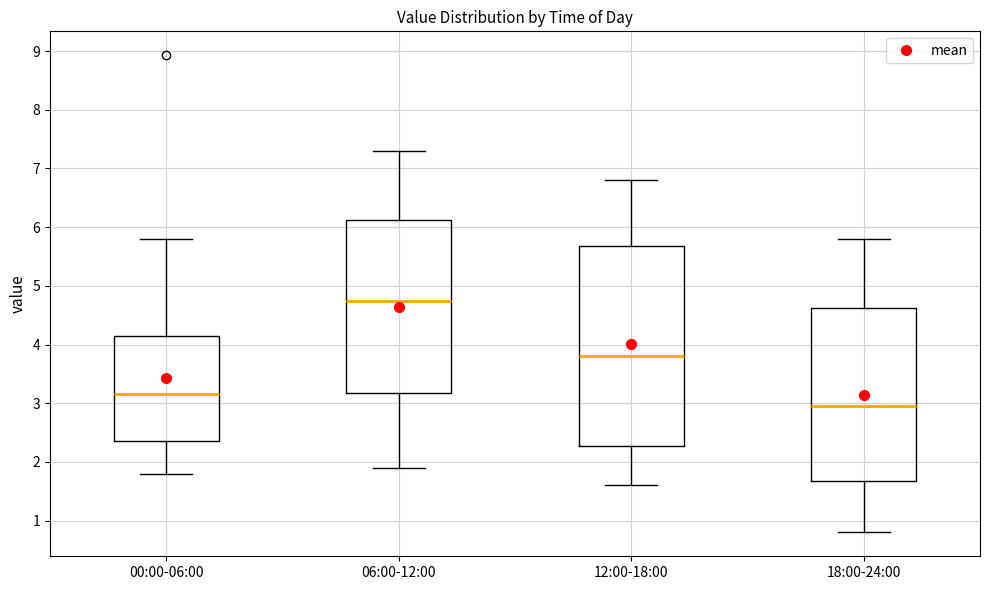

Reading left to right, read every box against the y-axis: the position of its median line, the range the box covers, and the ends of its whiskers. The values are not printed on the chart, so give them approximately, as read against the axis.

00:00-06:00: median 3.2, box 2.4 to 4.1, whiskers 1.8 to 5.8
06:00-12:00: median 4.8, box 3.2 to 6.1, whiskers 1.9 to 7.3
12:00-18:00: median 3.8, box 2.3 to 5.7, whiskers 1.6 to 6.8
18:00-24:00: median 3.0, box 1.7 to 4.6, whiskers 0.8 to 5.8